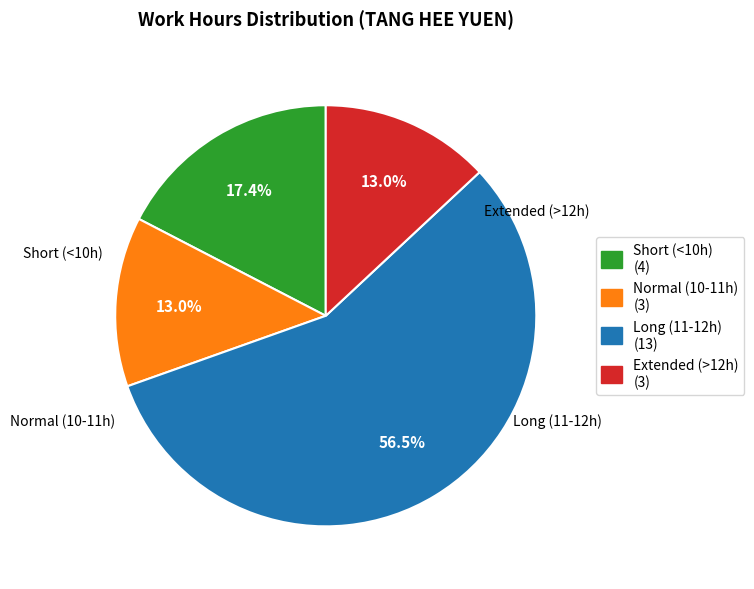

Is there any slice that represents more than half of the pie?

Yes